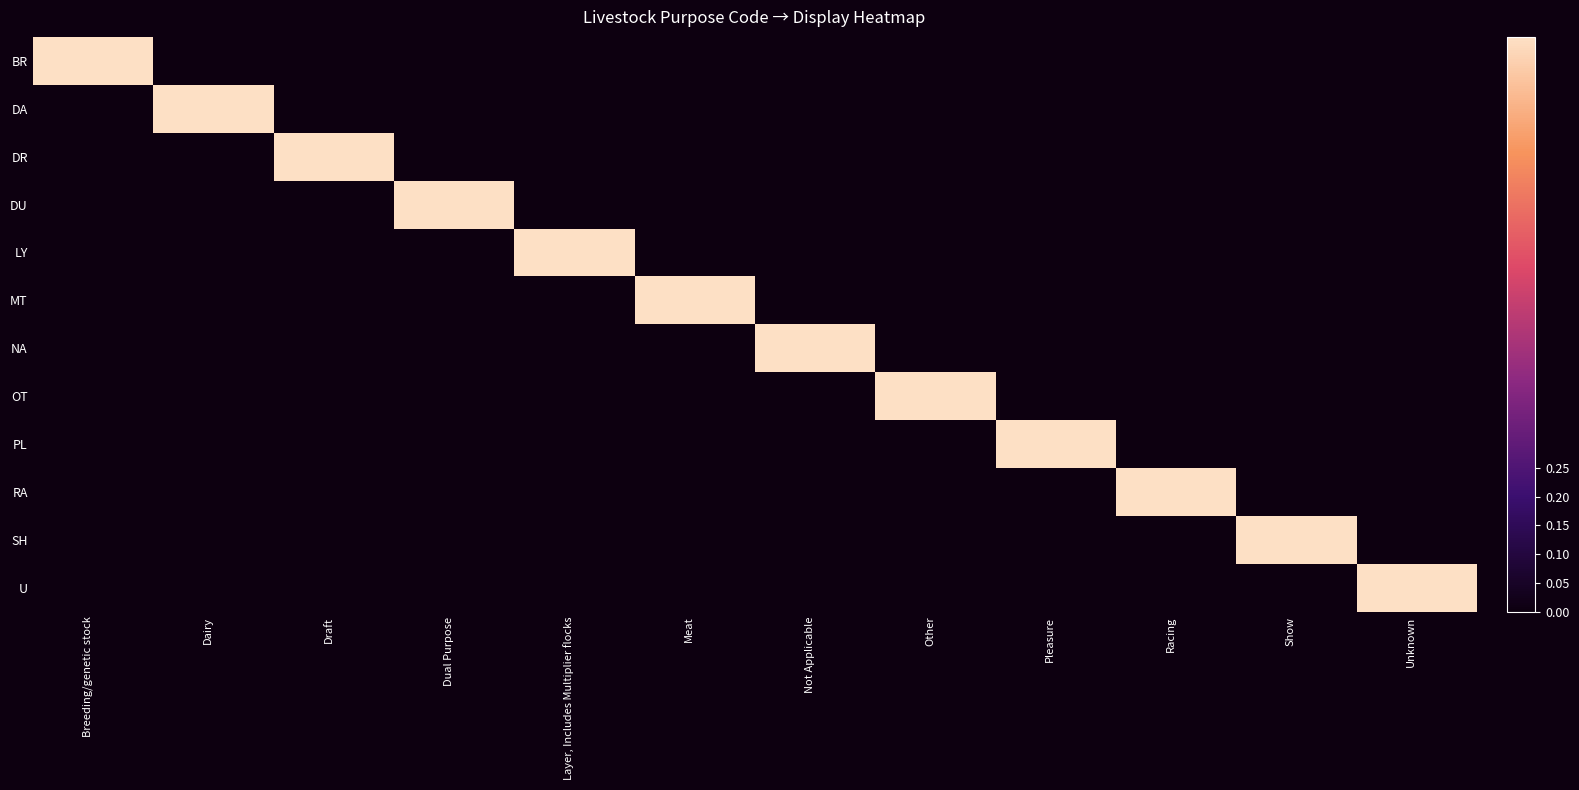

Reading right to left, extract all data points from this chart.

BR: Unknown=0	Show=0	Racing=0	Pleasure=0	Other=0	Not Applicable=0	Meat=0	Layer, Includes Multiplier flocks=0	Dual Purpose=0	Draft=0	Dairy=0	Breeding/genetic stock=1
DA: Unknown=0	Show=0	Racing=0	Pleasure=0	Other=0	Not Applicable=0	Meat=0	Layer, Includes Multiplier flocks=0	Dual Purpose=0	Draft=0	Dairy=1	Breeding/genetic stock=0
DR: Unknown=0	Show=0	Racing=0	Pleasure=0	Other=0	Not Applicable=0	Meat=0	Layer, Includes Multiplier flocks=0	Dual Purpose=0	Draft=1	Dairy=0	Breeding/genetic stock=0
DU: Unknown=0	Show=0	Racing=0	Pleasure=0	Other=0	Not Applicable=0	Meat=0	Layer, Includes Multiplier flocks=0	Dual Purpose=1	Draft=0	Dairy=0	Breeding/genetic stock=0
LY: Unknown=0	Show=0	Racing=0	Pleasure=0	Other=0	Not Applicable=0	Meat=0	Layer, Includes Multiplier flocks=1	Dual Purpose=0	Draft=0	Dairy=0	Breeding/genetic stock=0
MT: Unknown=0	Show=0	Racing=0	Pleasure=0	Other=0	Not Applicable=0	Meat=1	Layer, Includes Multiplier flocks=0	Dual Purpose=0	Draft=0	Dairy=0	Breeding/genetic stock=0
NA: Unknown=0	Show=0	Racing=0	Pleasure=0	Other=0	Not Applicable=1	Meat=0	Layer, Includes Multiplier flocks=0	Dual Purpose=0	Draft=0	Dairy=0	Breeding/genetic stock=0
OT: Unknown=0	Show=0	Racing=0	Pleasure=0	Other=1	Not Applicable=0	Meat=0	Layer, Includes Multiplier flocks=0	Dual Purpose=0	Draft=0	Dairy=0	Breeding/genetic stock=0
PL: Unknown=0	Show=0	Racing=0	Pleasure=1	Other=0	Not Applicable=0	Meat=0	Layer, Includes Multiplier flocks=0	Dual Purpose=0	Draft=0	Dairy=0	Breeding/genetic stock=0
RA: Unknown=0	Show=0	Racing=1	Pleasure=0	Other=0	Not Applicable=0	Meat=0	Layer, Includes Multiplier flocks=0	Dual Purpose=0	Draft=0	Dairy=0	Breeding/genetic stock=0
SH: Unknown=0	Show=1	Racing=0	Pleasure=0	Other=0	Not Applicable=0	Meat=0	Layer, Includes Multiplier flocks=0	Dual Purpose=0	Draft=0	Dairy=0	Breeding/genetic stock=0
U: Unknown=1	Show=0	Racing=0	Pleasure=0	Other=0	Not Applicable=0	Meat=0	Layer, Includes Multiplier flocks=0	Dual Purpose=0	Draft=0	Dairy=0	Breeding/genetic stock=0